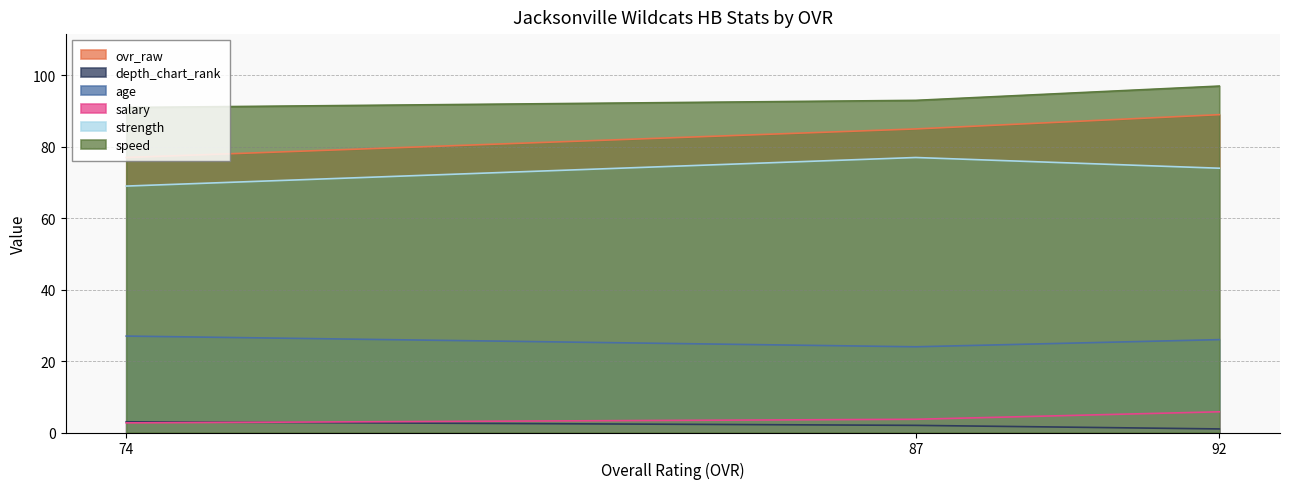

Where is ovr_raw nearest to the value 83?

87